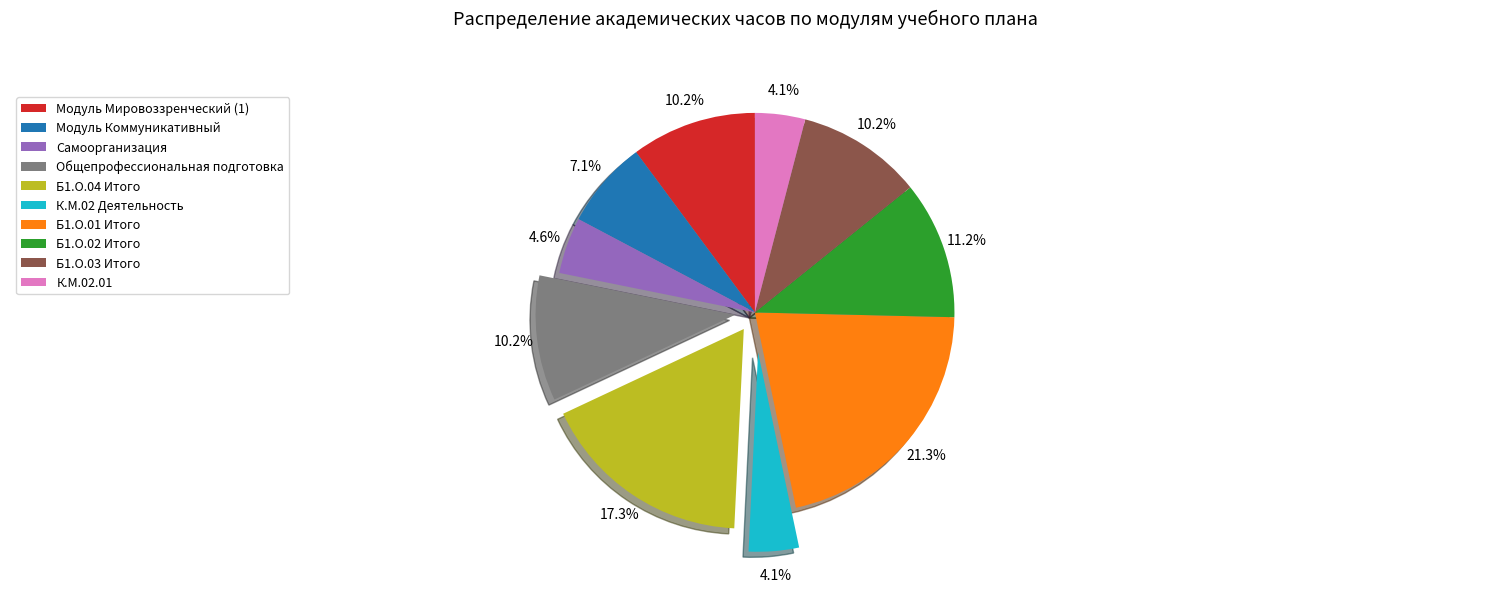

To the nearest percent, what portion does К.М.02.01 represent?

4%